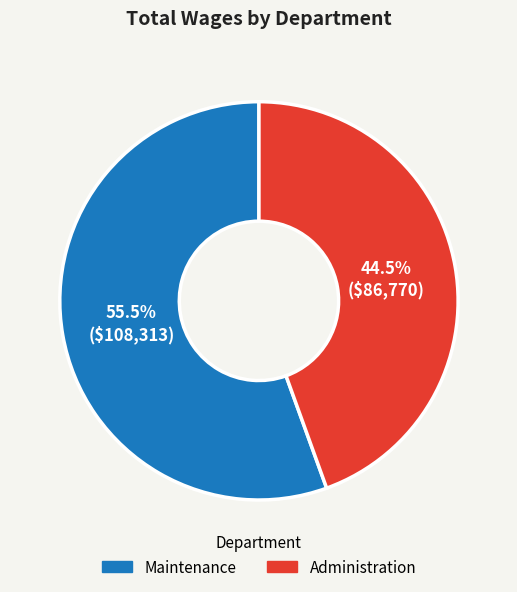

To the nearest percent, what is the difference between the largest and smallest slice percentages?

11%